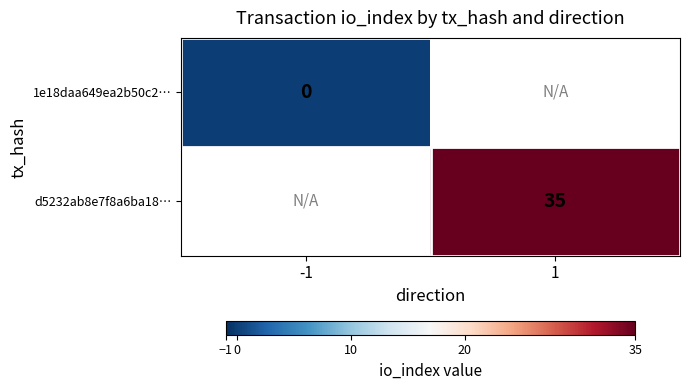

Is the value of d5232ab8e7f8a6ba18… at 1 greater than the value of 1e18daa649ea2b50c2… at -1?

Yes